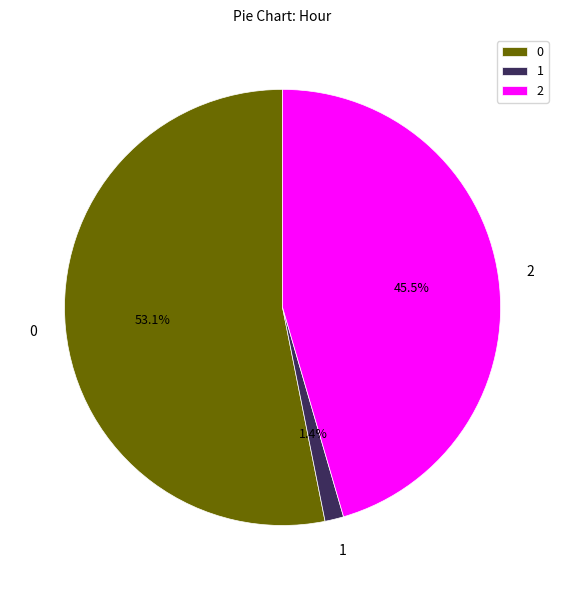

Rank the categories by value from highest to lowest.

0, 2, 1